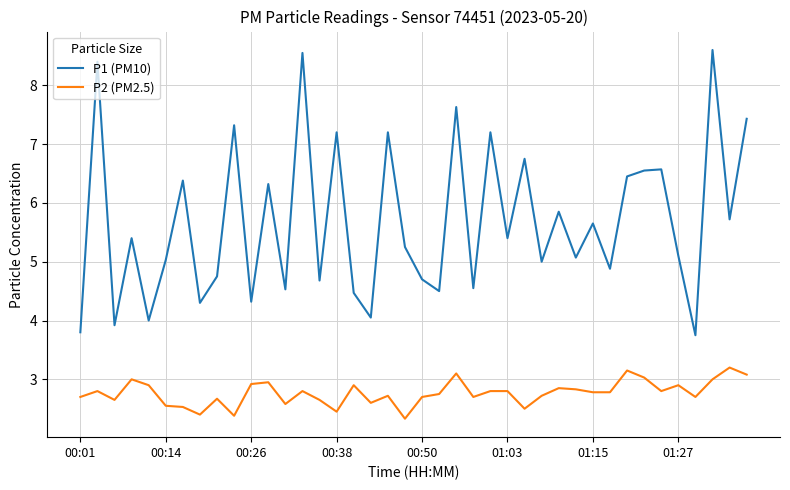

True or false: P2 (PM2.5) and P1 (PM10) intersect in this chart.

False